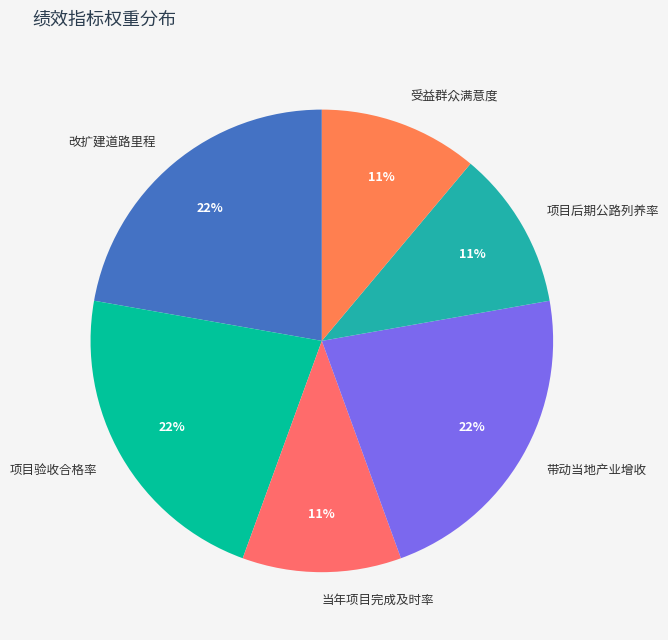

To the nearest percent, what percentage of the pie is 带动当地产业增收?

22%